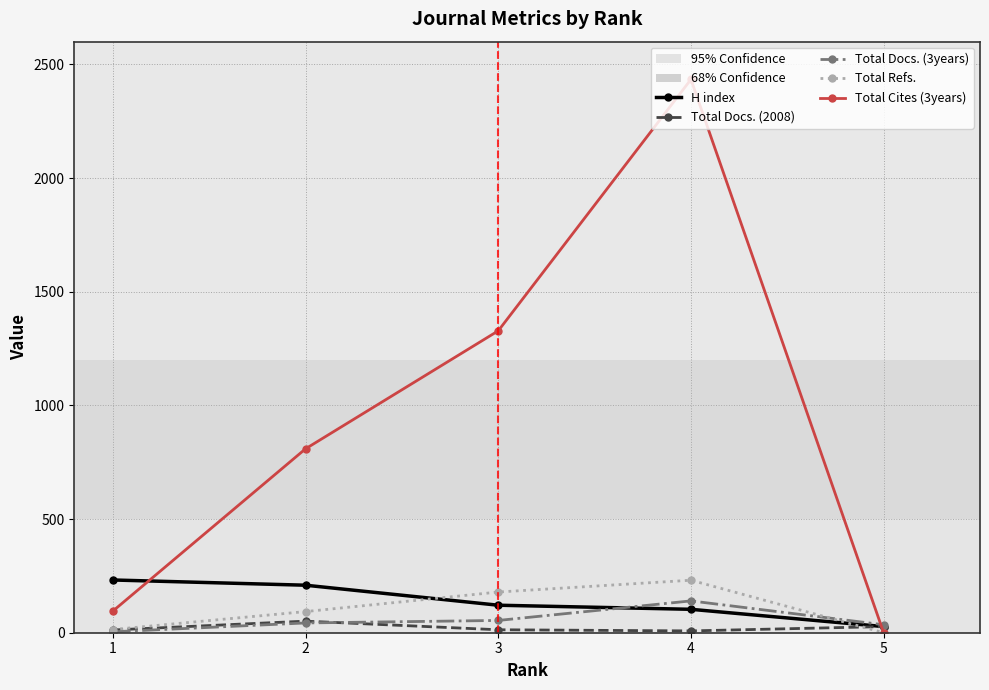

What is the approximate value of Total Docs. (2008) at 3?

13